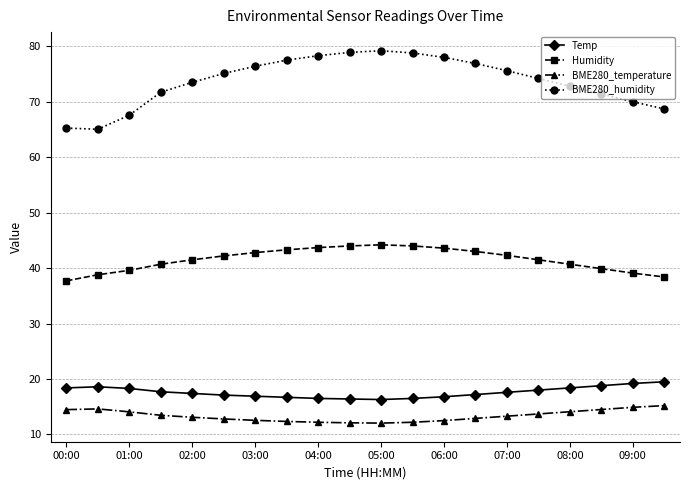

True or false: BME280_temperature has more than 0 interior local peaks.

True